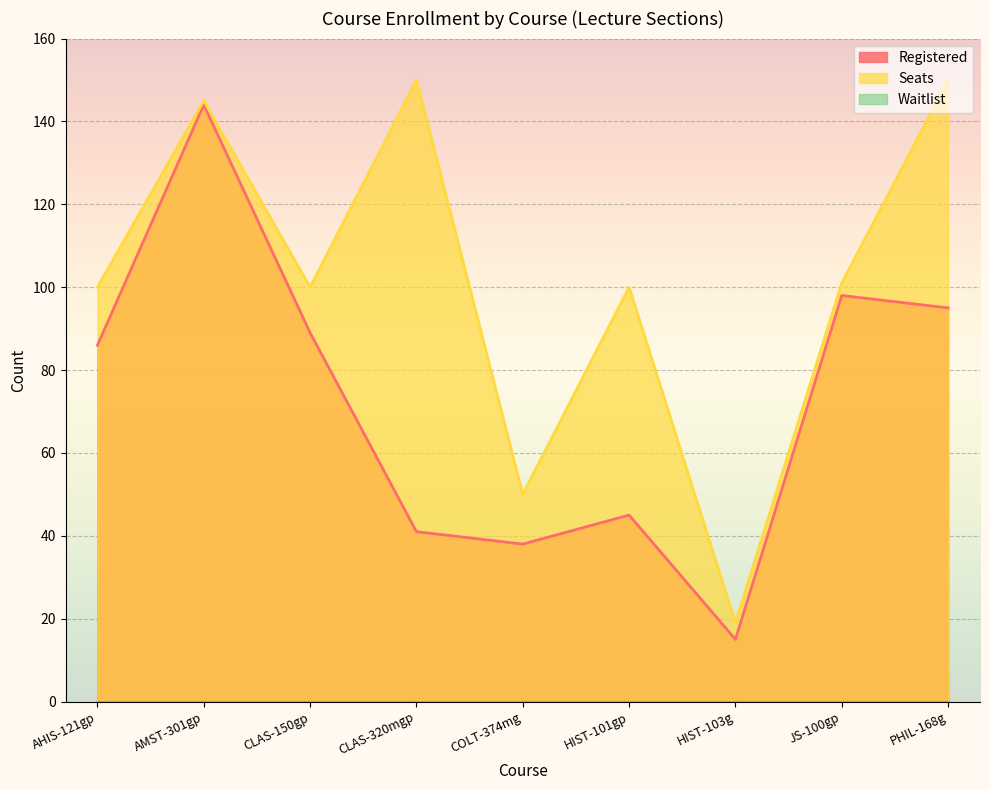

What is the lowest value of the Seats series?

19